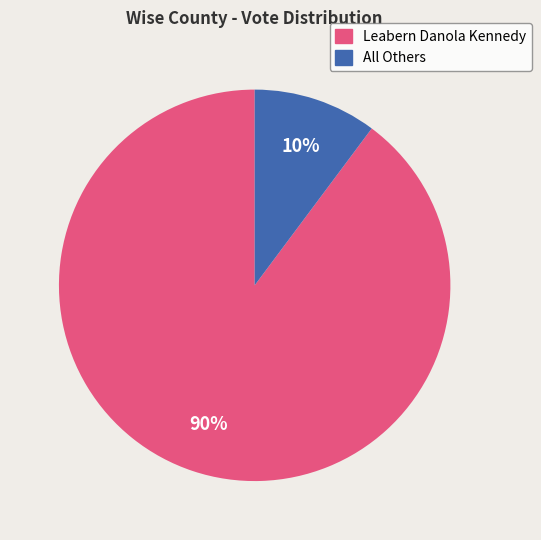

Combined, do Leabern Danola Kennedy and All Others account for over 50%?

Yes